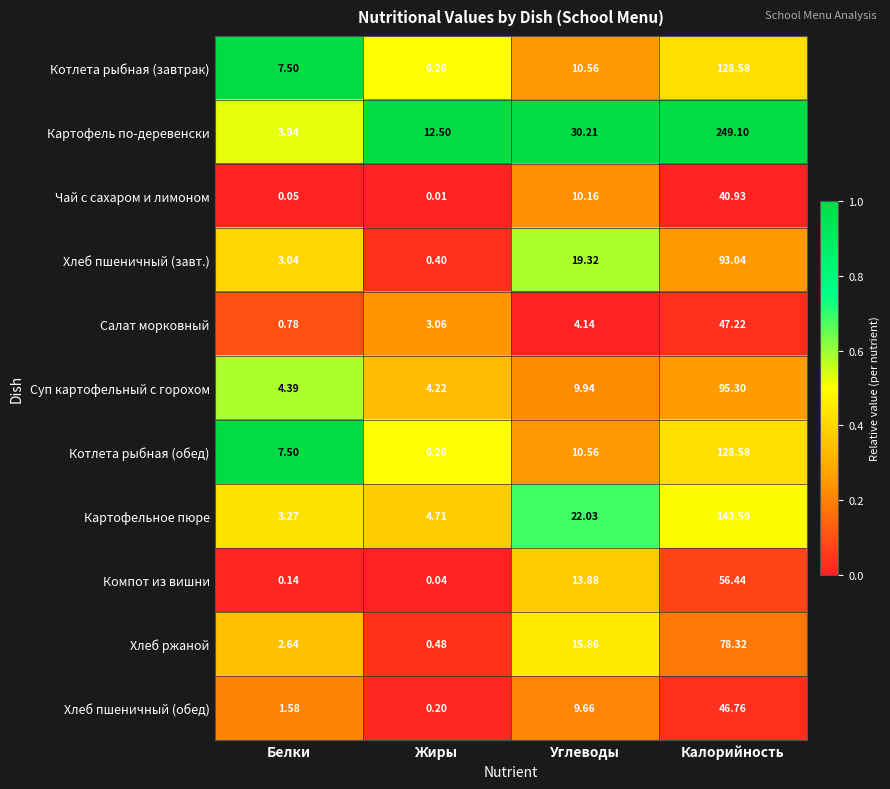

Is the value of Котлета рыбная (обед) at Углеводы greater than the value of Компот из вишни at Углеводы?

No